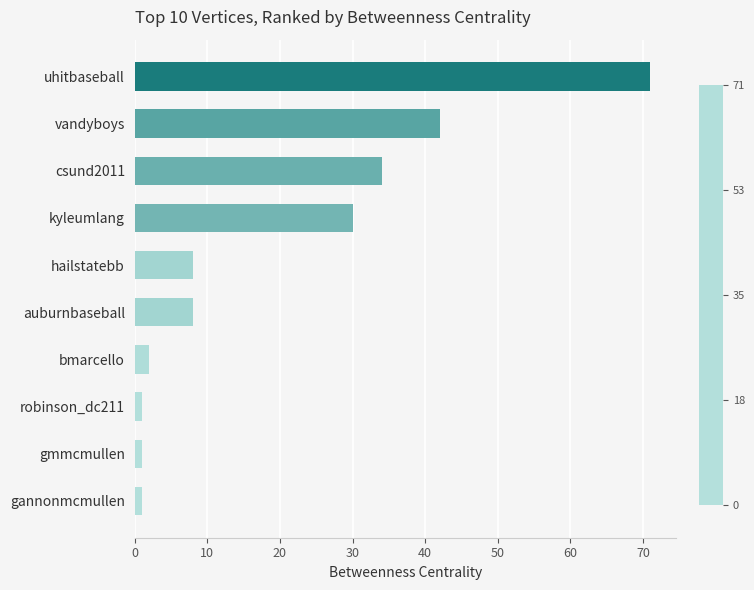

Are the bars horizontal?

Yes